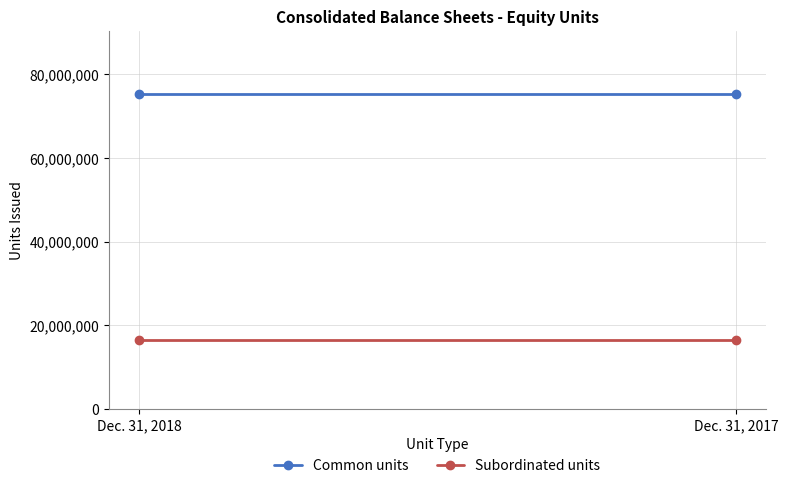

How many lines are shown in the chart?

2